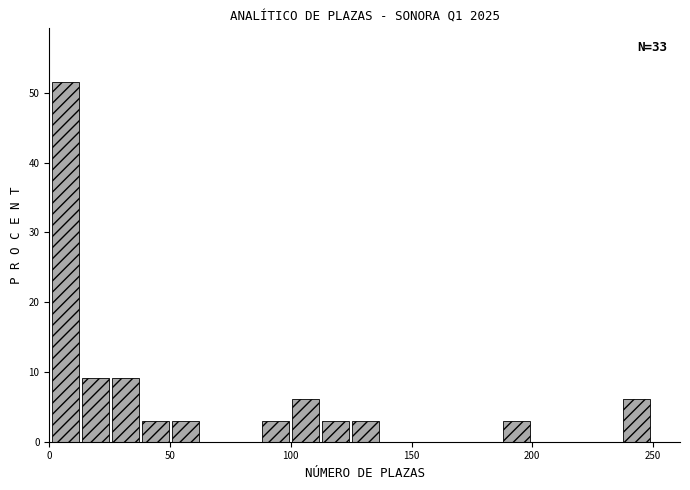

Around what value on the x-axis is the tallest bar? Give the approximate position of its centre, as read against the axis.

5